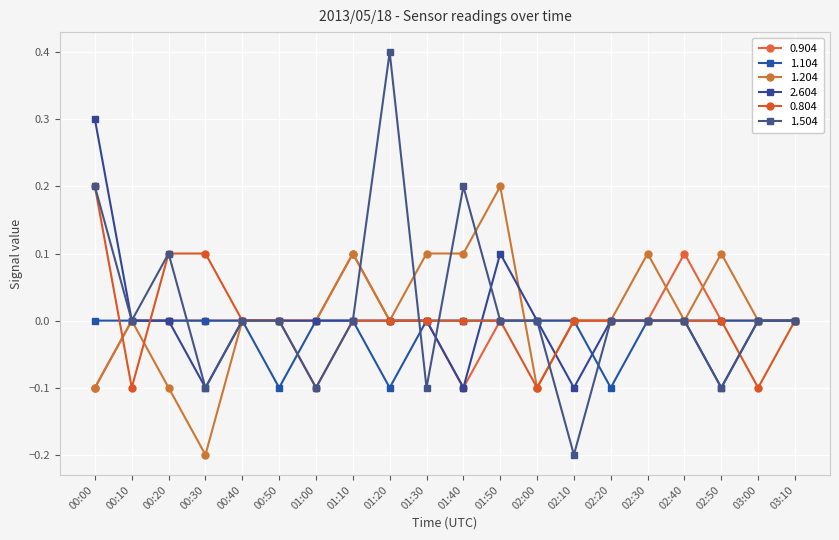

Reading right to left, what are all the values shown in this chart?

0.904: 0.0	0.0	-0.0	0.1	0.0	0.0	0.0	0.0	0.0	-0.1	0.0	0.0	0.1	-0.0	0.0	-0.0	0.0	-0.0	-0.0	-0.1
1.104: -0.0	0.0	-0.0	-0.0	0.0	-0.1	-0.0	0.0	0.0	-0.0	0.0	-0.1	0.0	-0.0	-0.1	-0.0	0.0	-0.0	-0.0	0.0
1.204: -0.0	-0.0	0.1	-0.0	0.1	0.0	-0.0	-0.1	0.2	0.1	0.1	0.0	0.1	-0.0	0.0	-0.0	-0.2	-0.1	0.0	-0.1
2.604: -0.0	-0.0	-0.1	0.0	0.0	-0.0	-0.1	-0.0	0.1	-0.1	-0.0	0.0	0.0	0.0	0.0	0.0	-0.1	0.0	-0.0	0.3
0.804: -0.0	-0.1	0.0	0.0	-0.0	-0.0	0.0	-0.1	-0.0	0.0	-0.0	0.0	0.0	-0.1	0.0	-0.0	0.1	0.1	-0.1	0.2
1.504: 0.0	0.0	-0.1	-0.0	0.0	0.0	-0.2	-0.0	-0.0	0.2	-0.1	0.4	-0.0	-0.1	-0.0	-0.0	-0.1	0.1	0.0	0.2